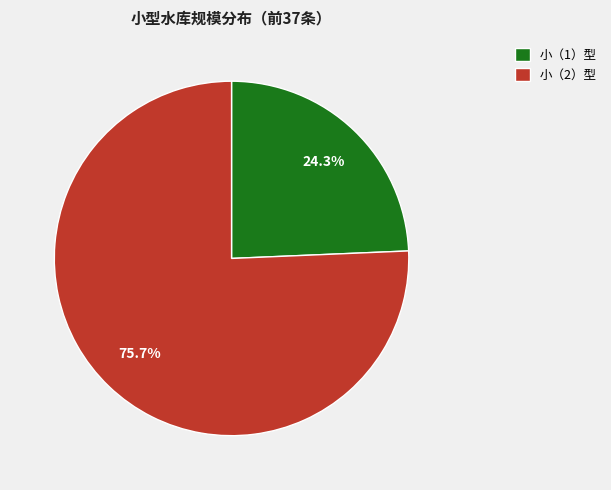

The 小（1）型 slice represents 33% of the pie. True or false?

False